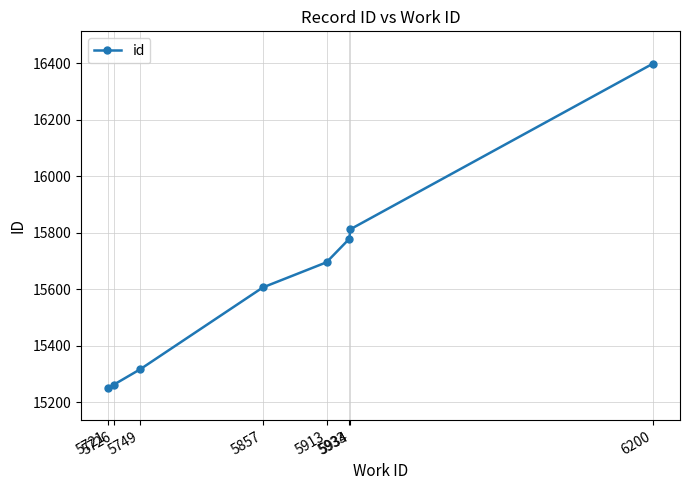

Reading left to right, list all the values displayed in this chart.

15251	15262	15316	15606	15695	15778	15812	16398